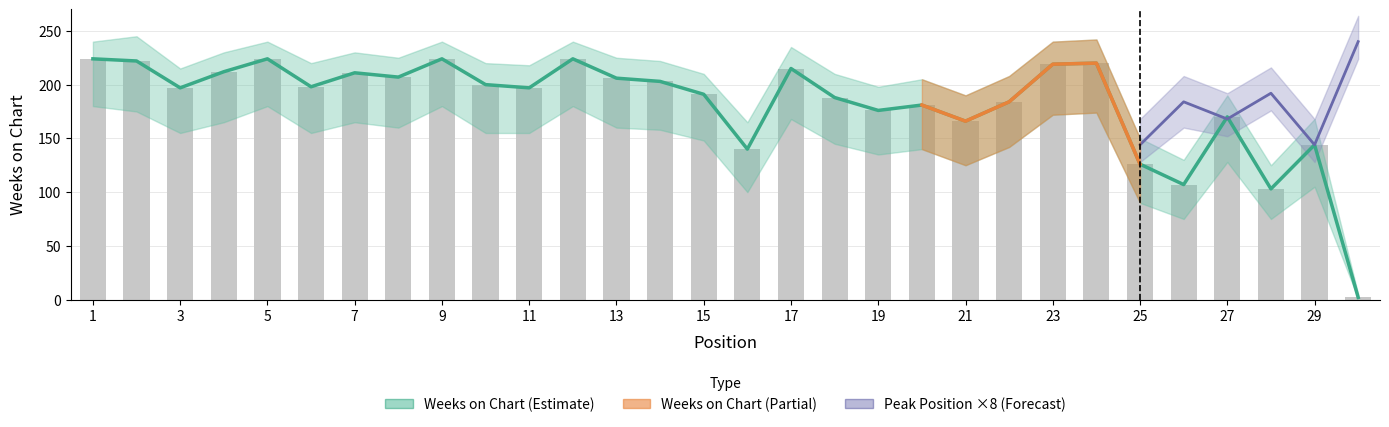

What is the average value?

183